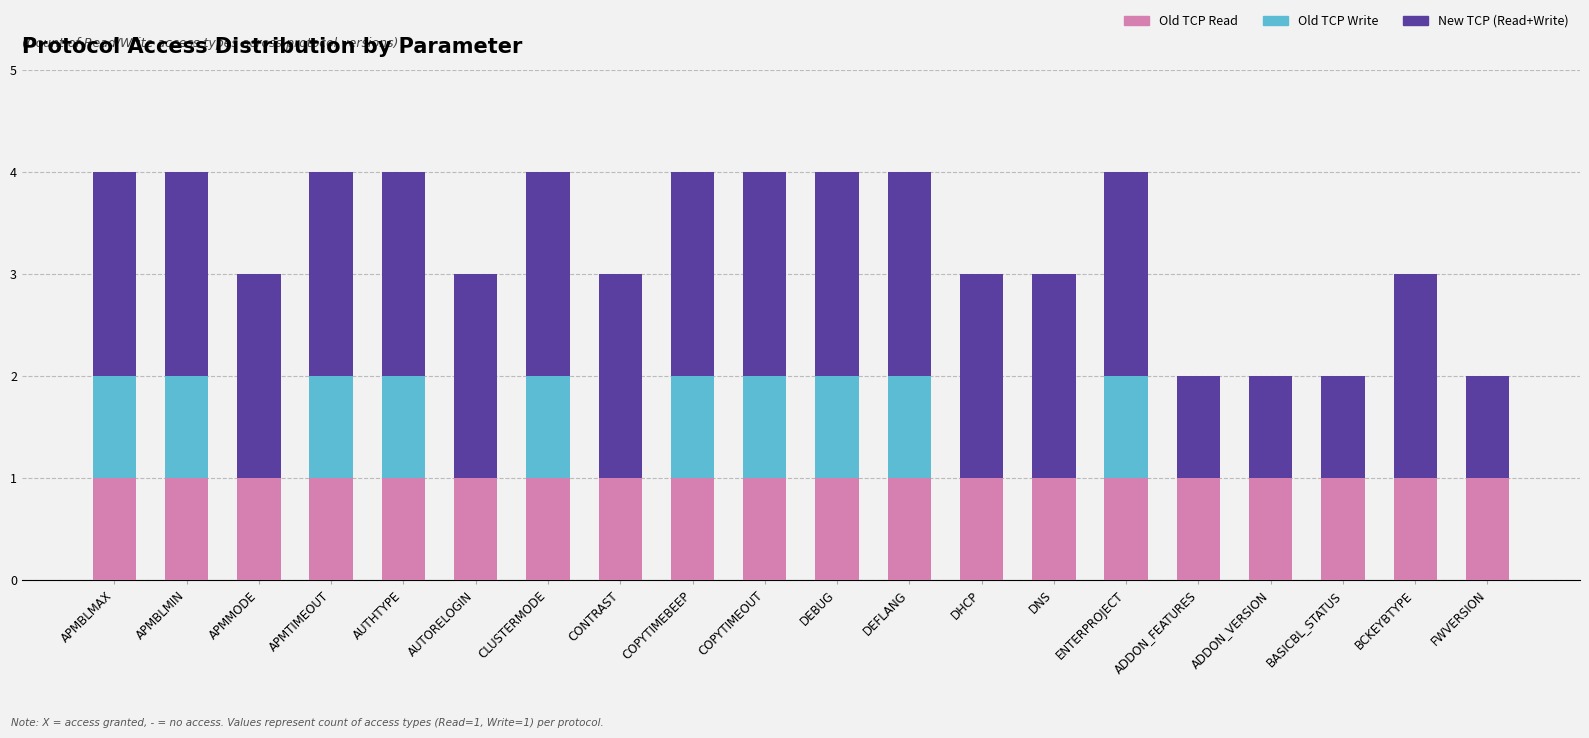

The Old TCP Read series shows 1 at COPYTIMEOUT. True or false?

True